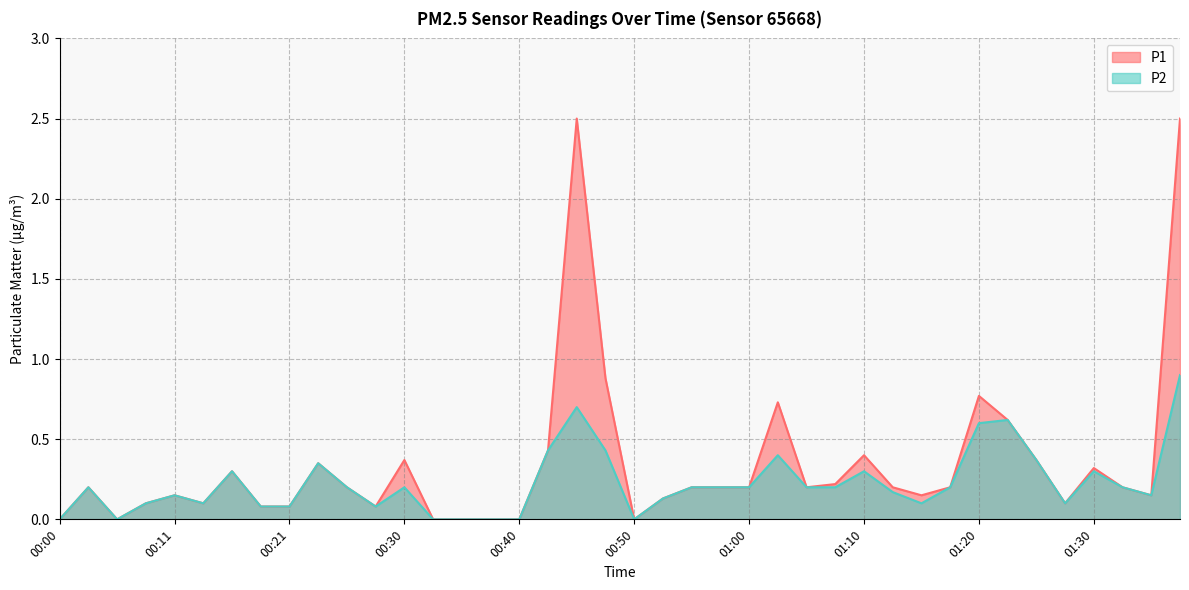

True or false: P1 and P2 intersect in this chart.

False